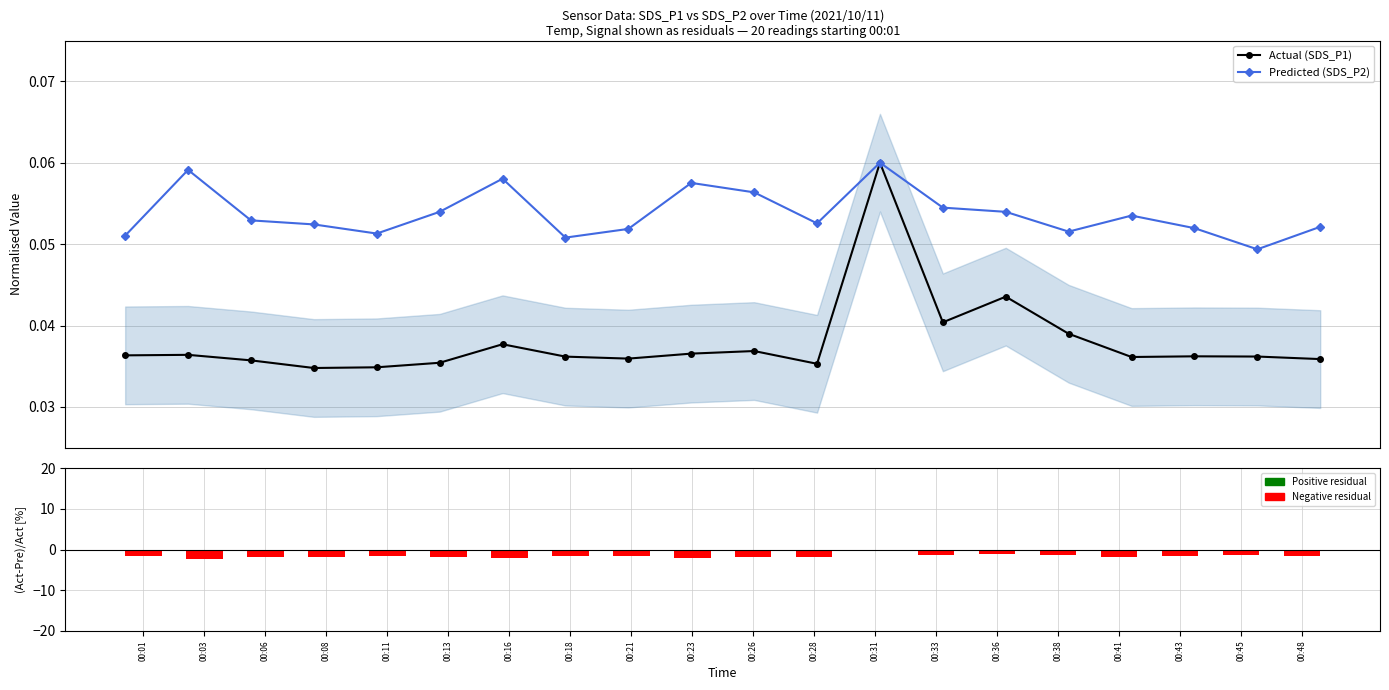

Rank the series at 00:23 from lowest to highest value.

(Actual-Pred)/Actual [%], Actual (SDS_P1), Predicted (SDS_P2)